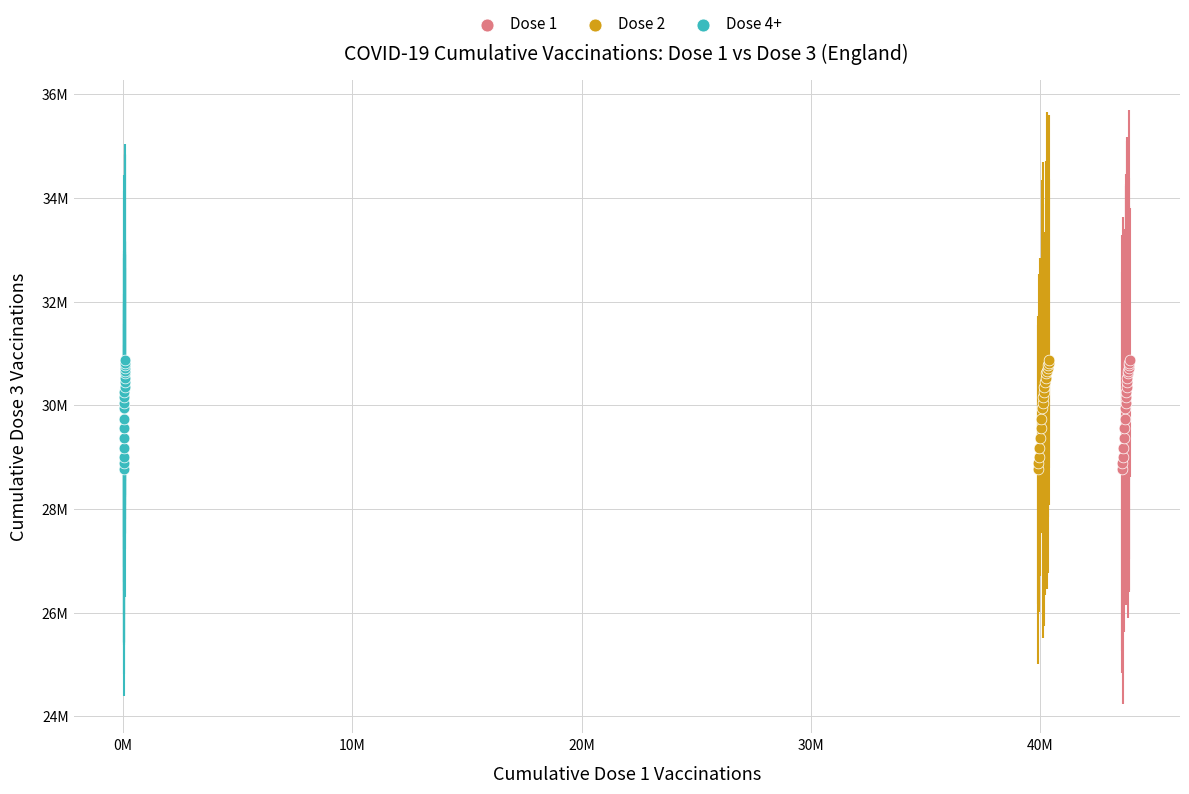

What are all the series names shown in the legend?

Dose 1, Dose 2, Dose 4+